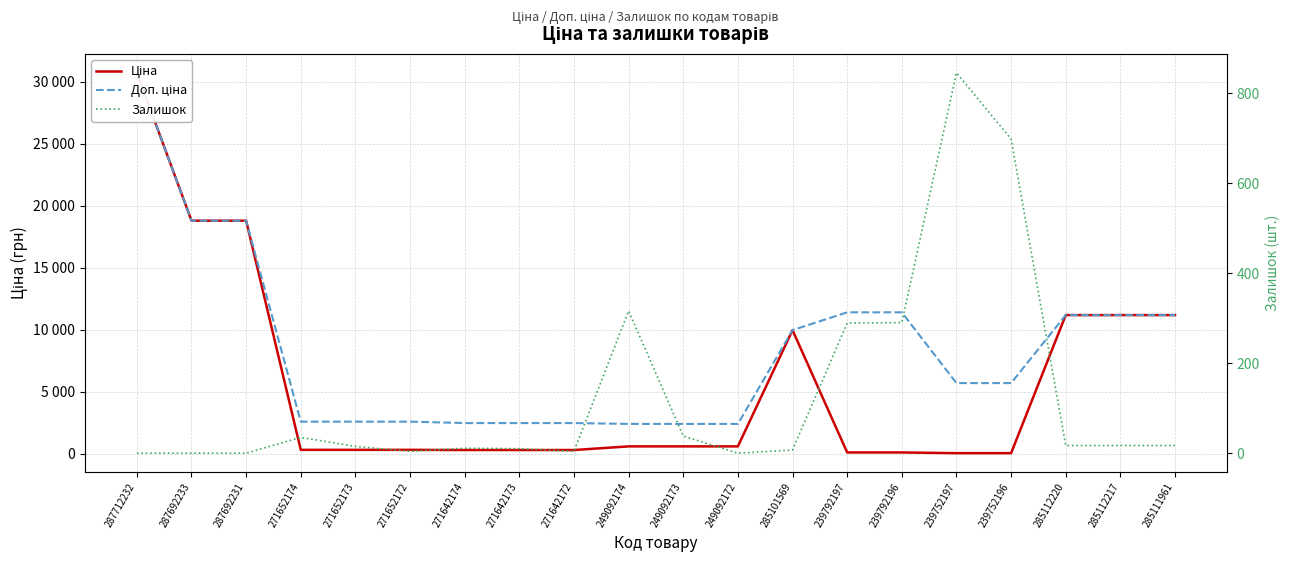

True or false: Доп. ціна and Ціна cross at least once.

False